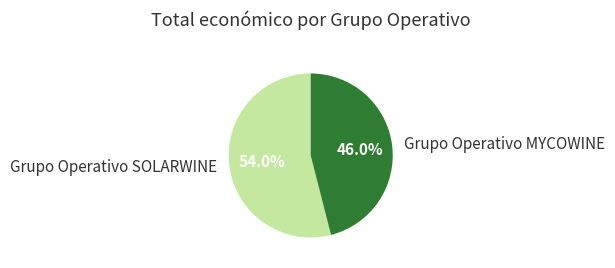

To the nearest percent, what is the difference between the largest and smallest slice percentages?

8%